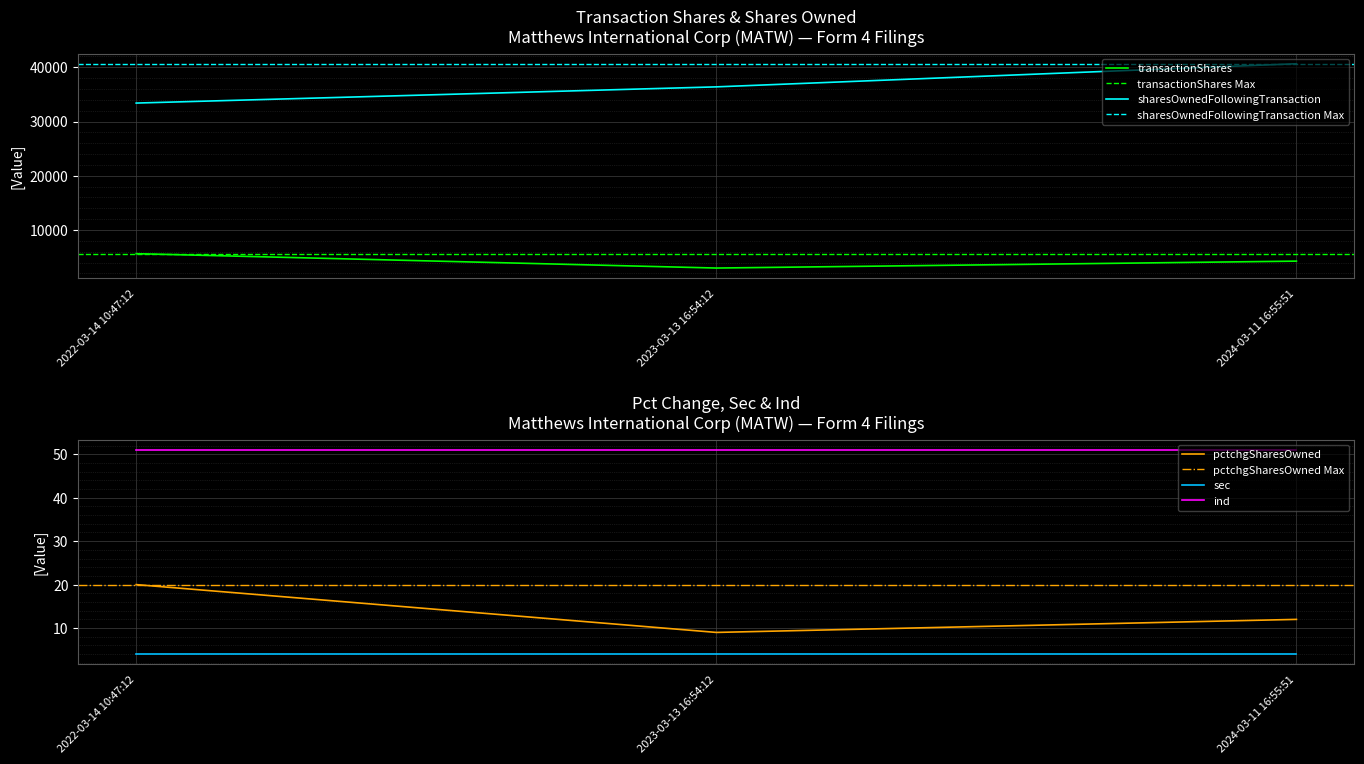

What is the spread (max minus min) of values at 2024-03-11 16:55:51?

40646